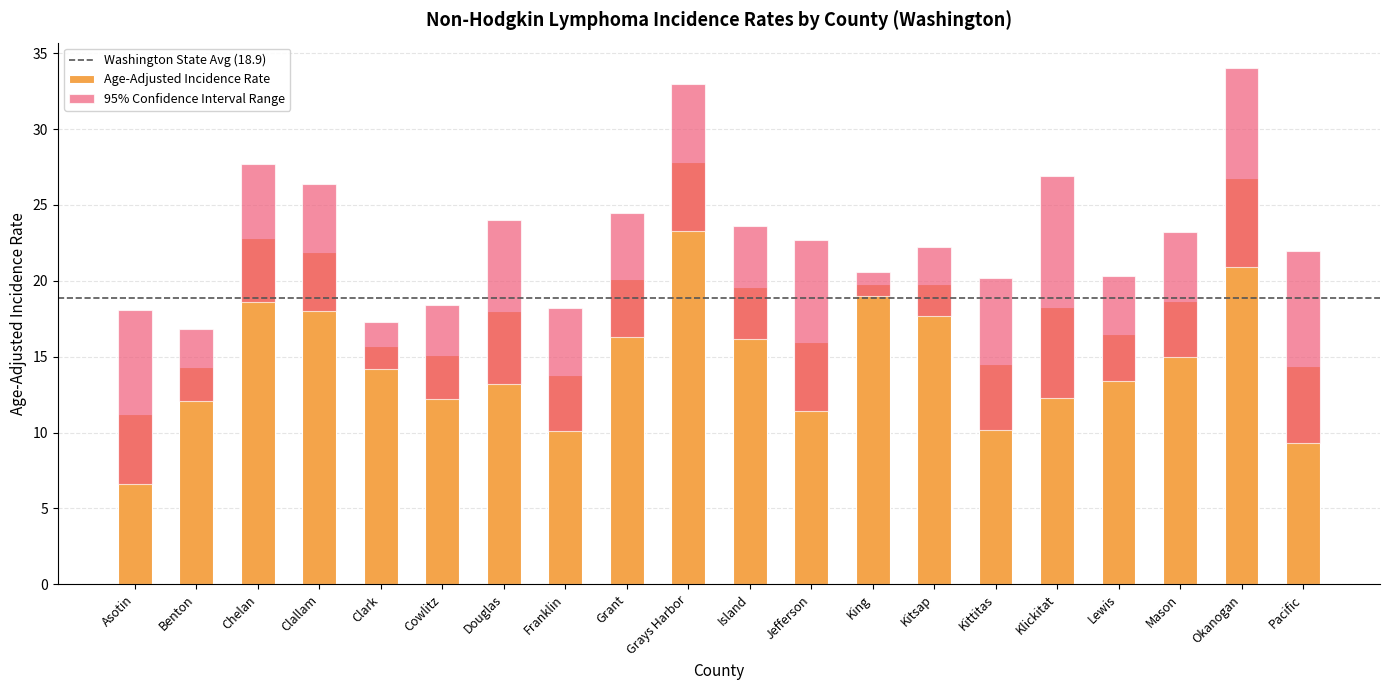

Which series has the widest spread of values?

Upper 95% CI